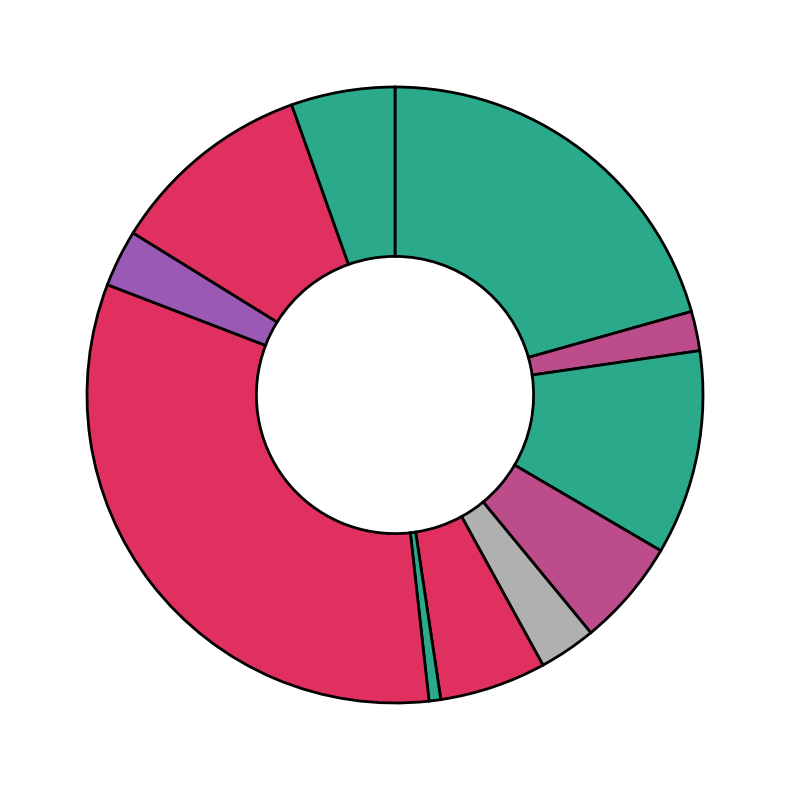

Count the number of slices in the pie.

11